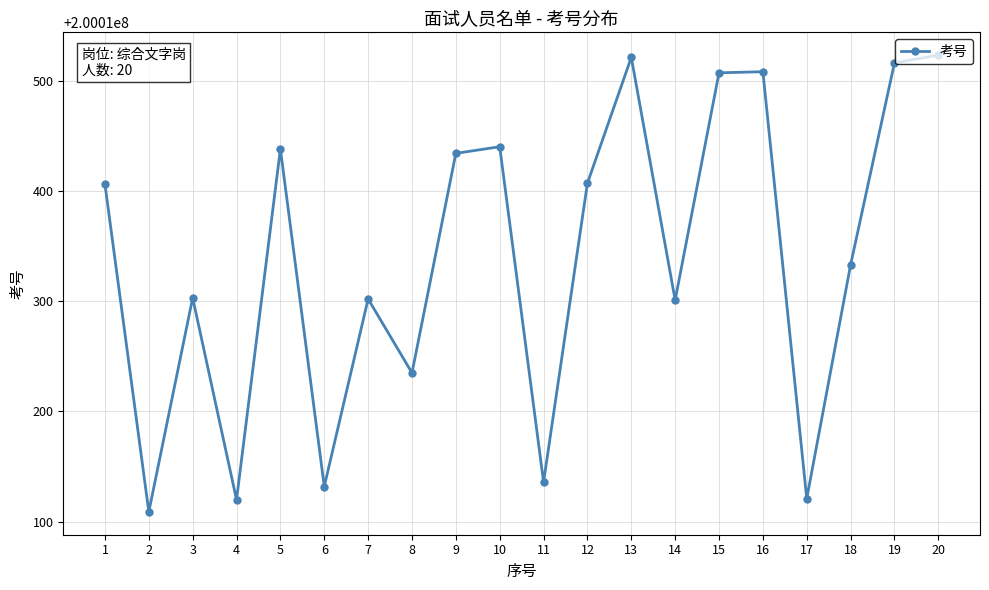

How many points are higher than both their immediate neighbors (excluding endpoints)?

6